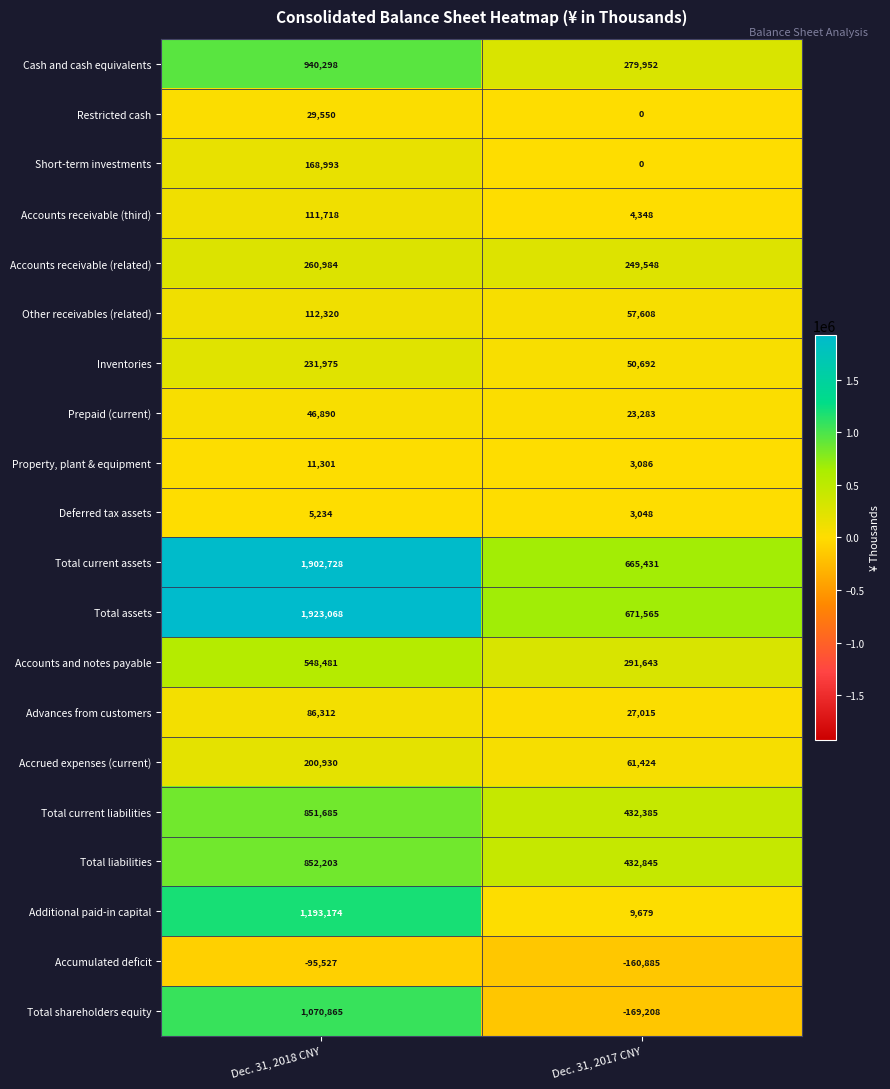

Which series has the largest total across all categories?

Total assets